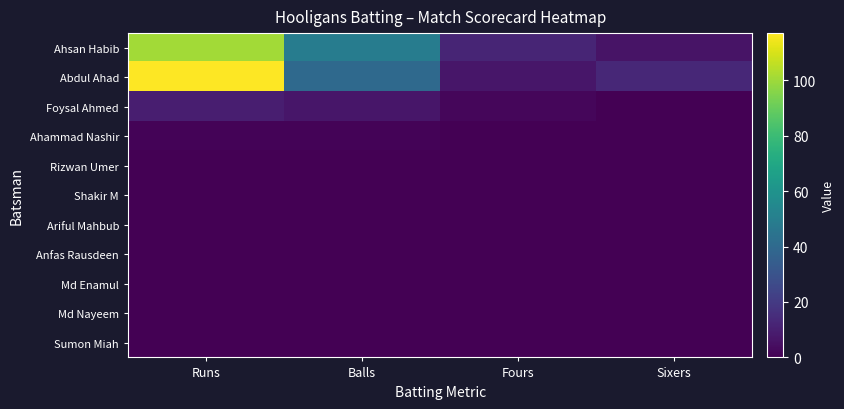

Reading left to right, transcribe all the data shown in this chart.

Ahsan Habib: Runs=101	Balls=49	Fours=12	Sixers=6
Abdul Ahad: Runs=117	Balls=40	Fours=7	Sixers=13
Foysal Ahmed: Runs=10	Balls=7	Fours=2	Sixers=0
Ahammad Nashir: Runs=1	Balls=1	Fours=0	Sixers=0
Rizwan Umer: Runs=0	Balls=0	Fours=0	Sixers=0
Shakir M: Runs=0	Balls=0	Fours=0	Sixers=0
Ariful Mahbub: Runs=0	Balls=0	Fours=0	Sixers=0
Anfas Rausdeen: Runs=0	Balls=0	Fours=0	Sixers=0
Md Enamul: Runs=0	Balls=0	Fours=0	Sixers=0
Md Nayeem: Runs=0	Balls=0	Fours=0	Sixers=0
Sumon Miah: Runs=0	Balls=0	Fours=0	Sixers=0